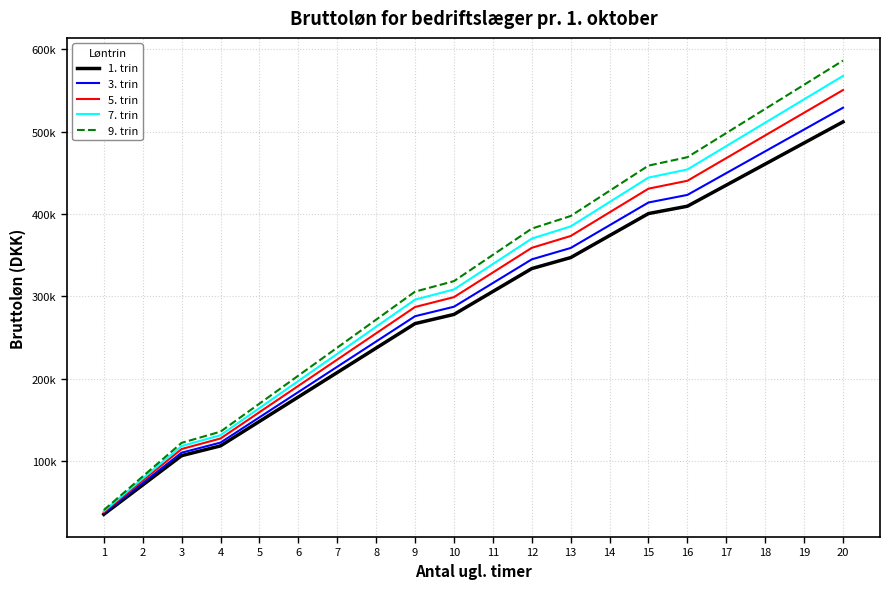

Does the chart have visible grid lines?

Yes